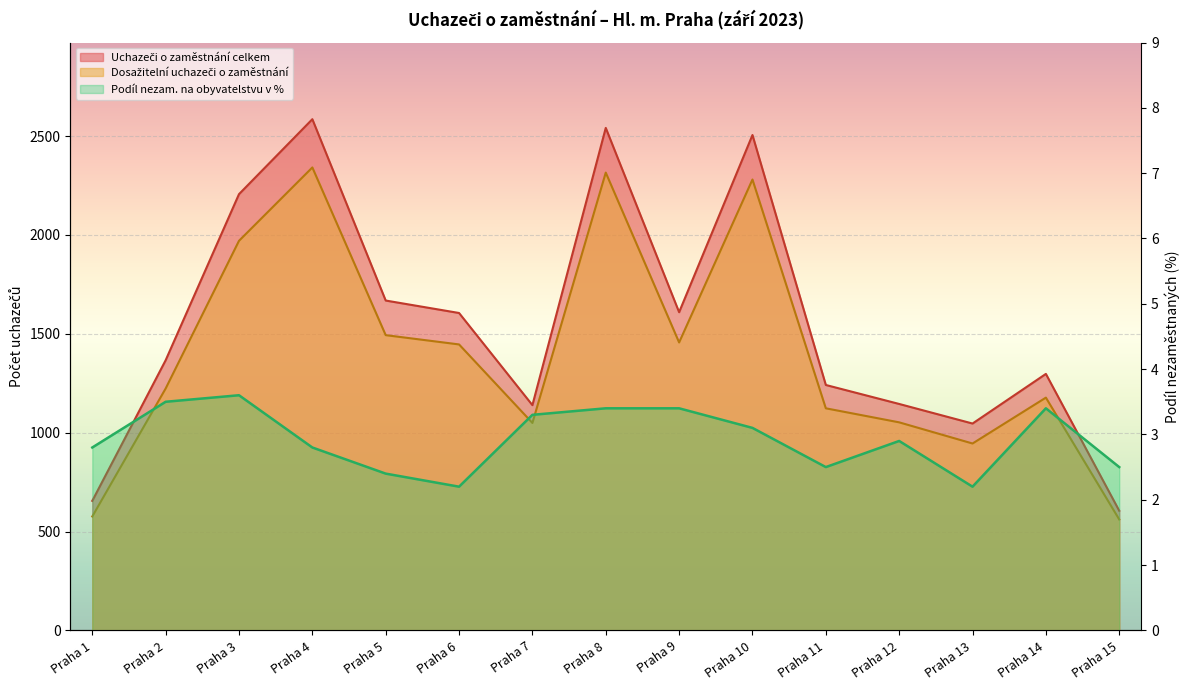

At which category does the chart reach its peak across all series?

Praha 3